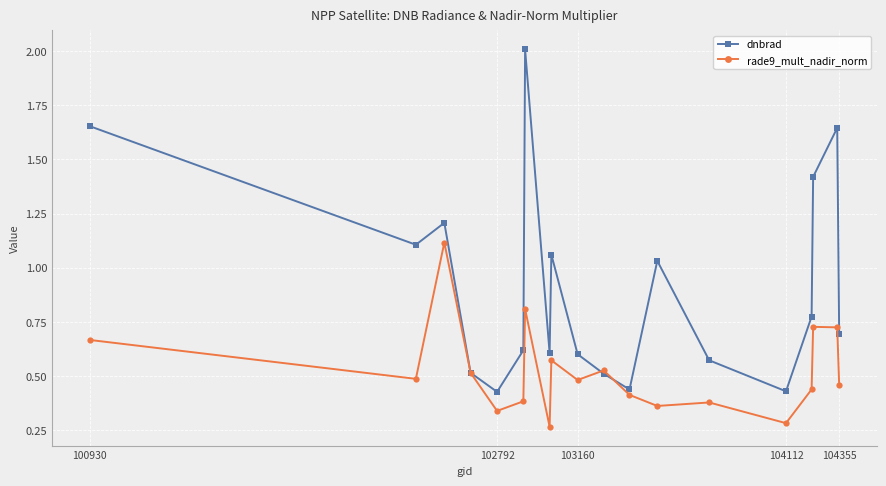

What is the greatest value displayed?

2.0